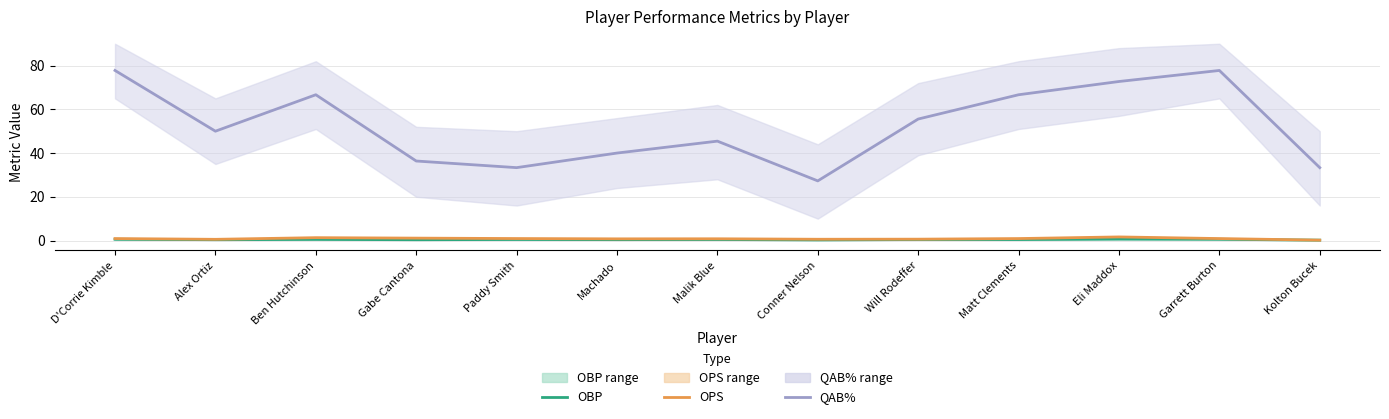

Reading left to right, transcribe all the data shown in this chart.

OBP: D'Corrie Kimble=0.6	Alex Ortiz=0.4	Ben Hutchinson=0.5	Gabe Cantona=0.4	Paddy Smith=0.5	Machado=0.4	Malik Blue=0.5	Conner Nelson=0.3	Will Rodeffer=0.4	Matt Clements=0.4	Eli Maddox=0.6	Garrett Burton=0.6	Kolton Bucek=0.2
OPS: D'Corrie Kimble=0.9	Alex Ortiz=0.5	Ben Hutchinson=1.3	Gabe Cantona=1.1	Paddy Smith=0.9	Machado=0.8	Malik Blue=0.8	Conner Nelson=0.6	Will Rodeffer=0.6	Matt Clements=0.9	Eli Maddox=1.6	Garrett Burton=0.9	Kolton Bucek=0.2
QAB%: D'Corrie Kimble=77.8	Alex Ortiz=50.0	Ben Hutchinson=66.7	Gabe Cantona=36.4	Paddy Smith=33.3	Machado=40.0	Malik Blue=45.5	Conner Nelson=27.3	Will Rodeffer=55.6	Matt Clements=66.7	Eli Maddox=72.7	Garrett Burton=77.8	Kolton Bucek=33.3